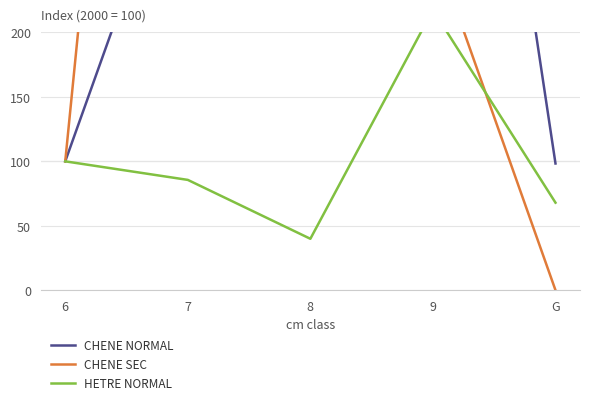

Which series has the widest spread of values?

CHENE SEC